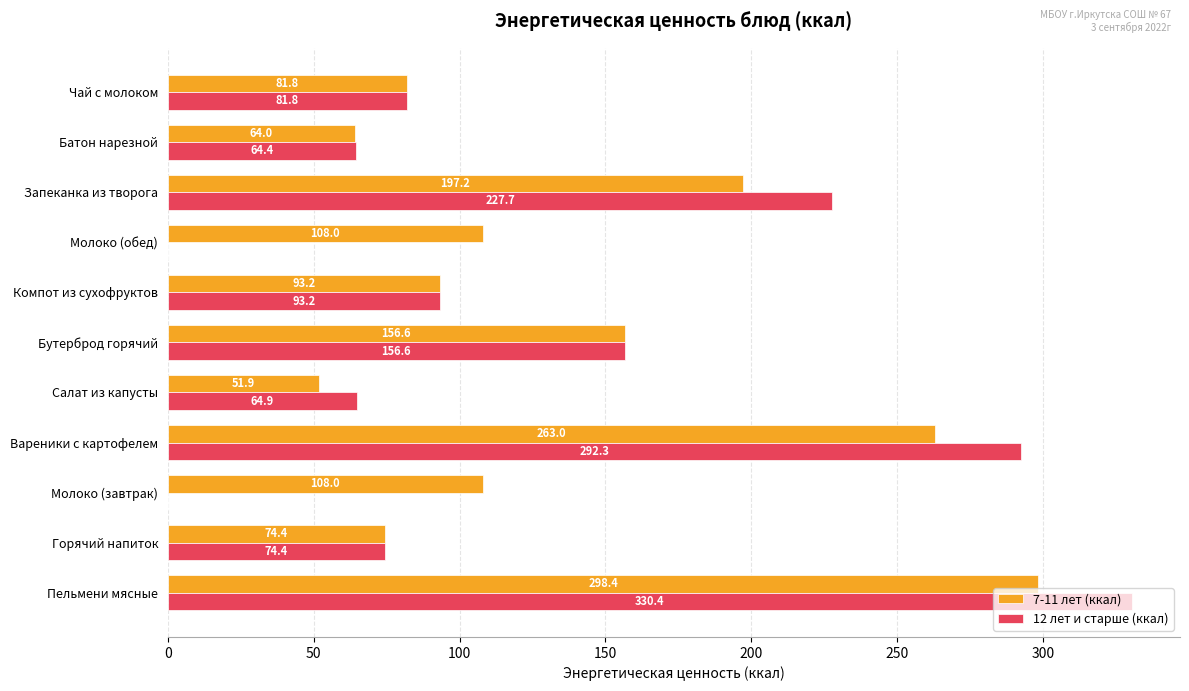

How many values in 12 лет и старше (ккал) are above zero?

9